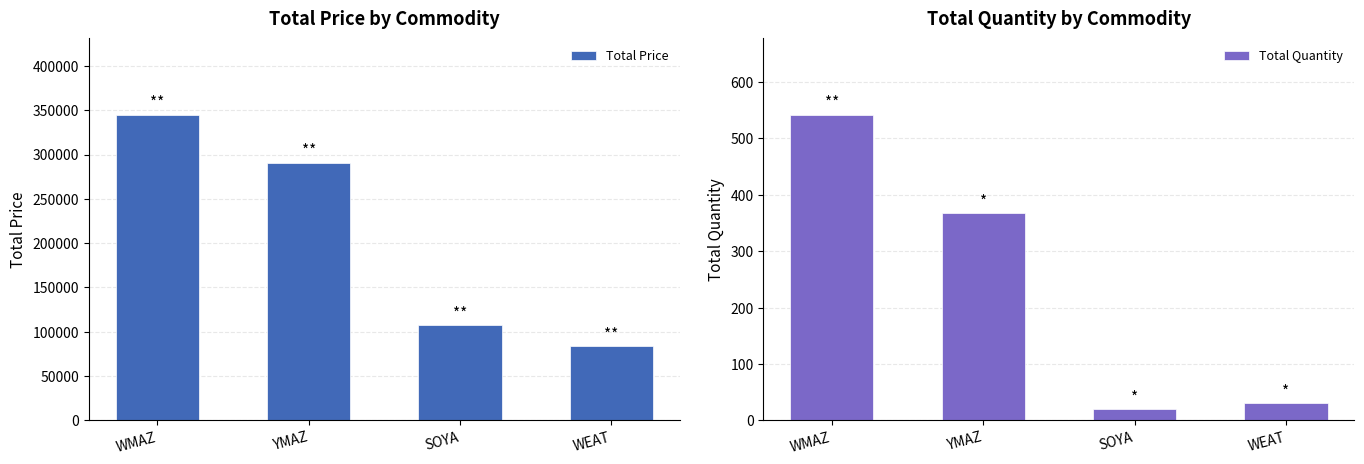

What is the greatest value displayed?

344828